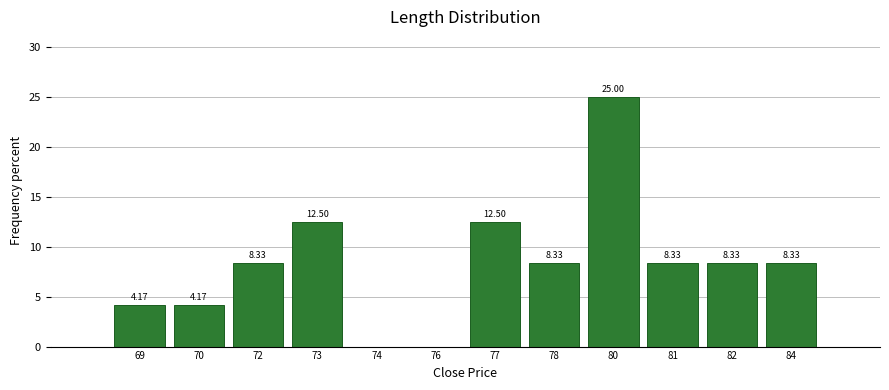

Which has a higher value, 73 or 74?

73